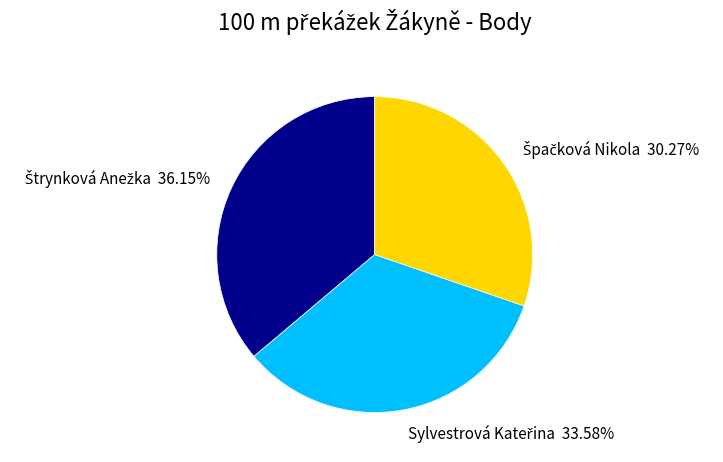

Is there any slice that represents more than half of the pie?

No